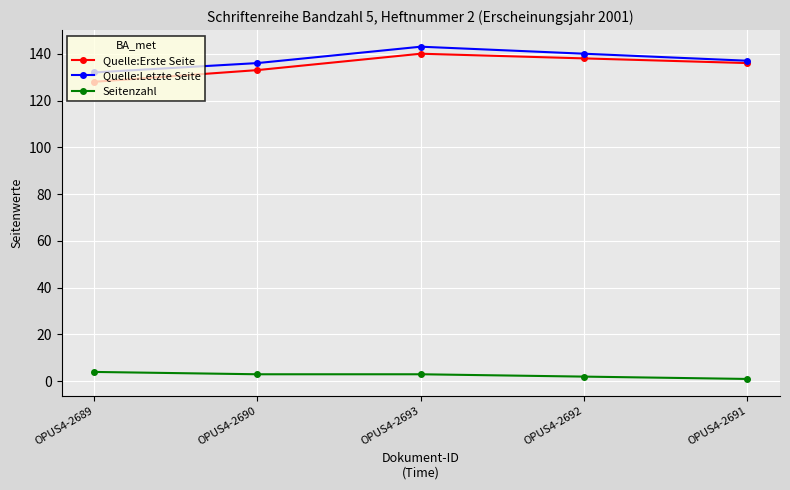

What is the sum of the Quelle:Erste Seite values at OPUS4-2691 and OPUS4-2690?

269